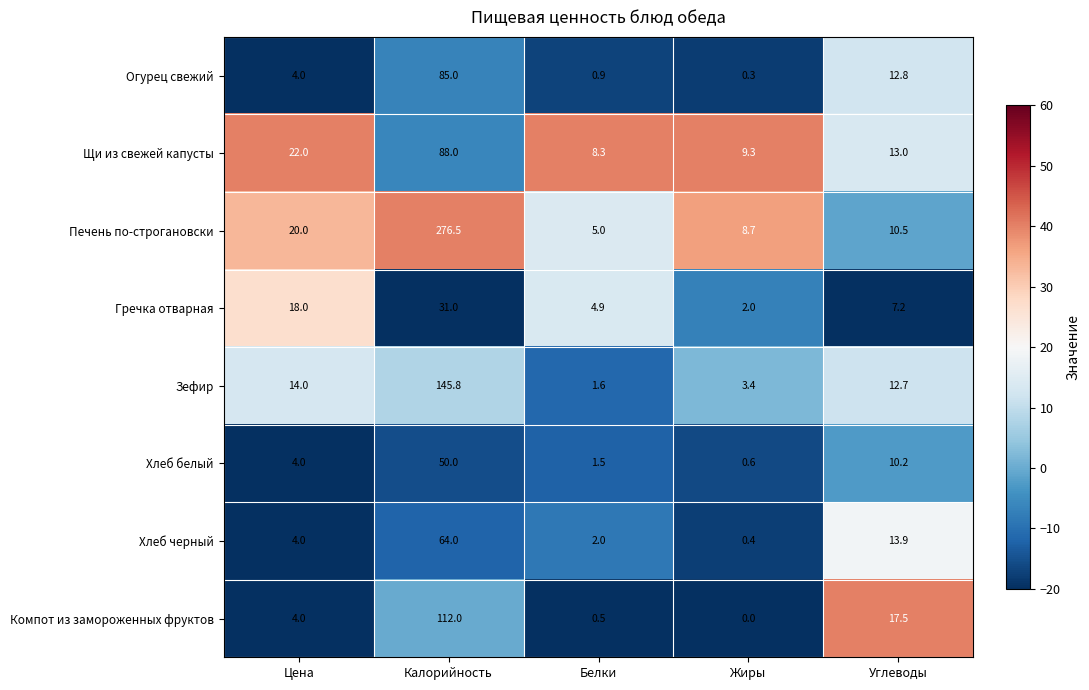

Which label corresponds to the largest value in the chart?

Калорийность